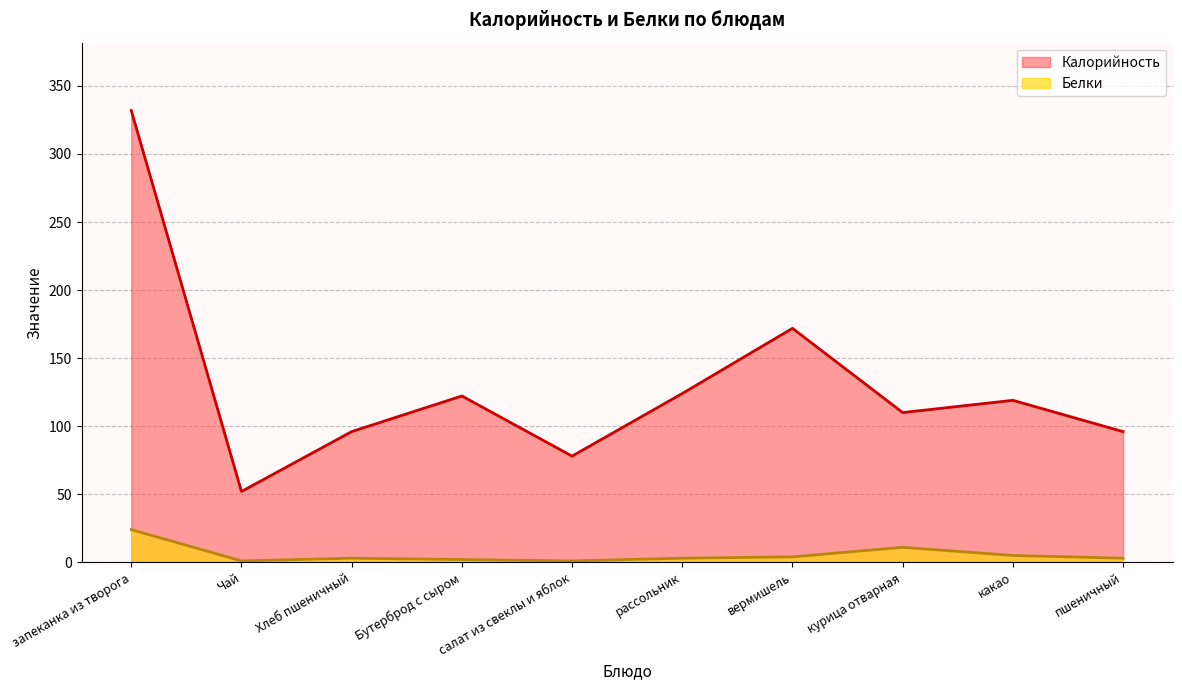

True or false: Белки and Калорийность intersect in this chart.

False